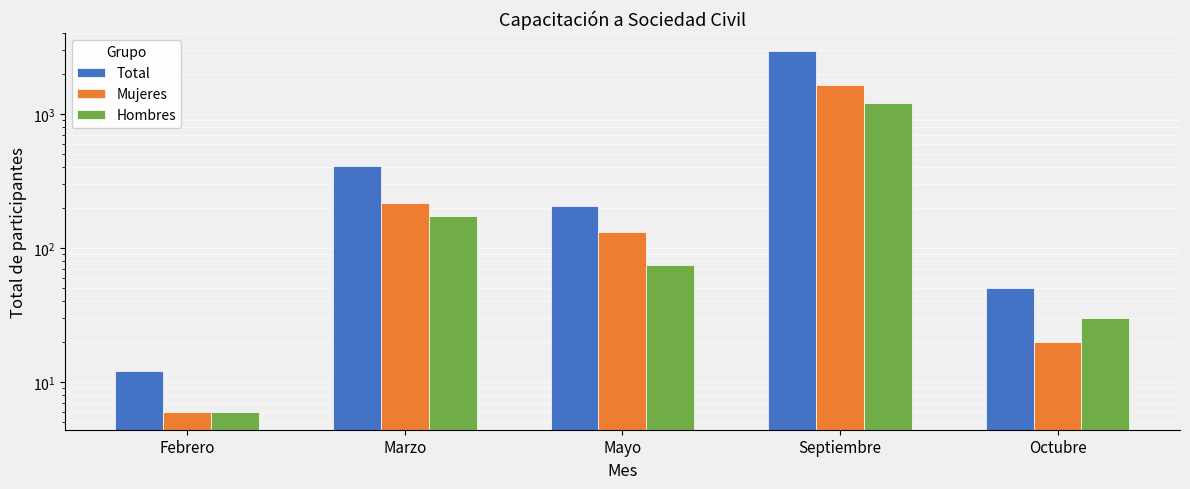

What is the total value across all series at Septiembre?

5814